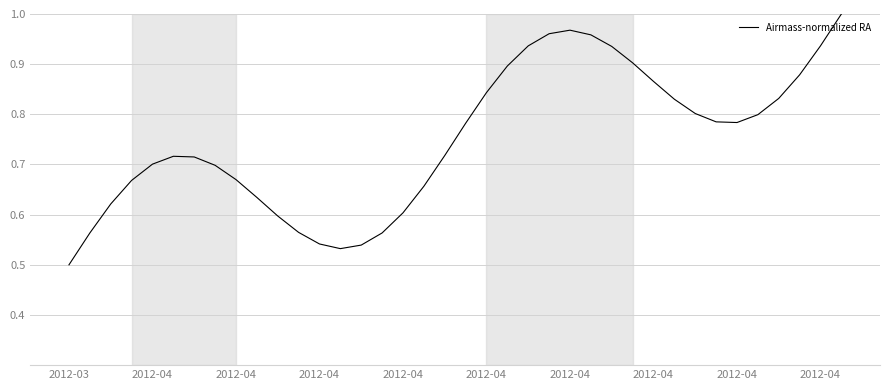

How many lines are shown in the chart?

1